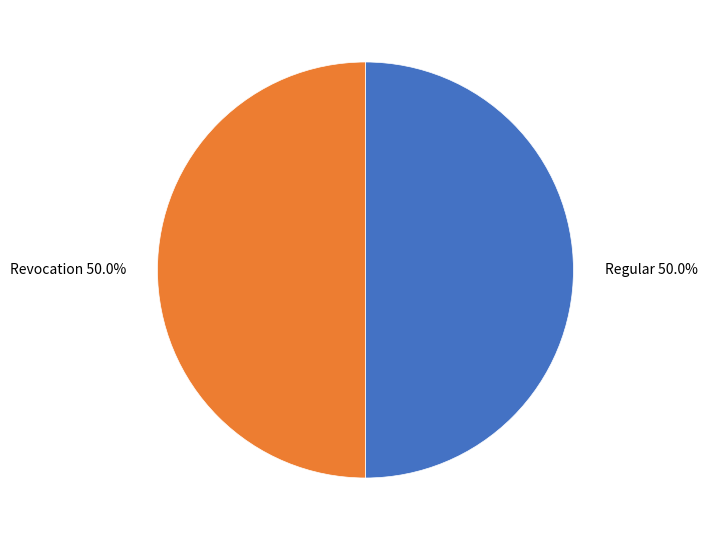

What is the ratio of the value at Regular 50.0% to the value at Revocation 50.0%?

1.0